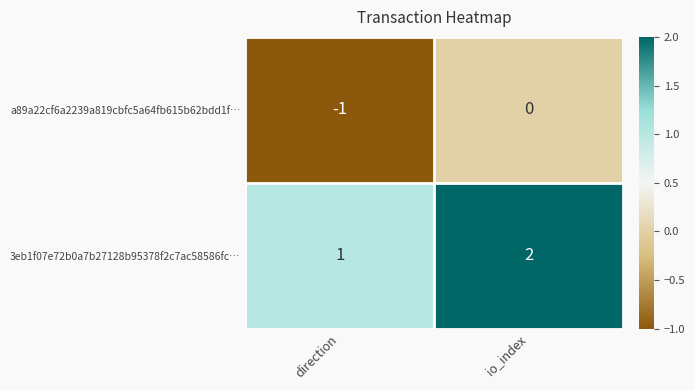

Reading right to left, what are all the values shown in this chart?

a89a22cf6a2239a819cbfc5a64fb615b62bdd1f…: io_index=0	direction=-1
3eb1f07e72b0a7b27128b95378f2c7ac58586fc…: io_index=2	direction=1